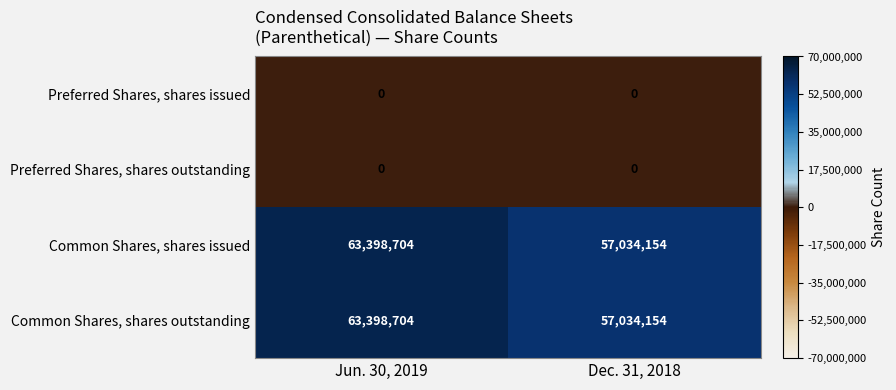

At which category is the sum across all series the highest?

Jun. 30, 2019